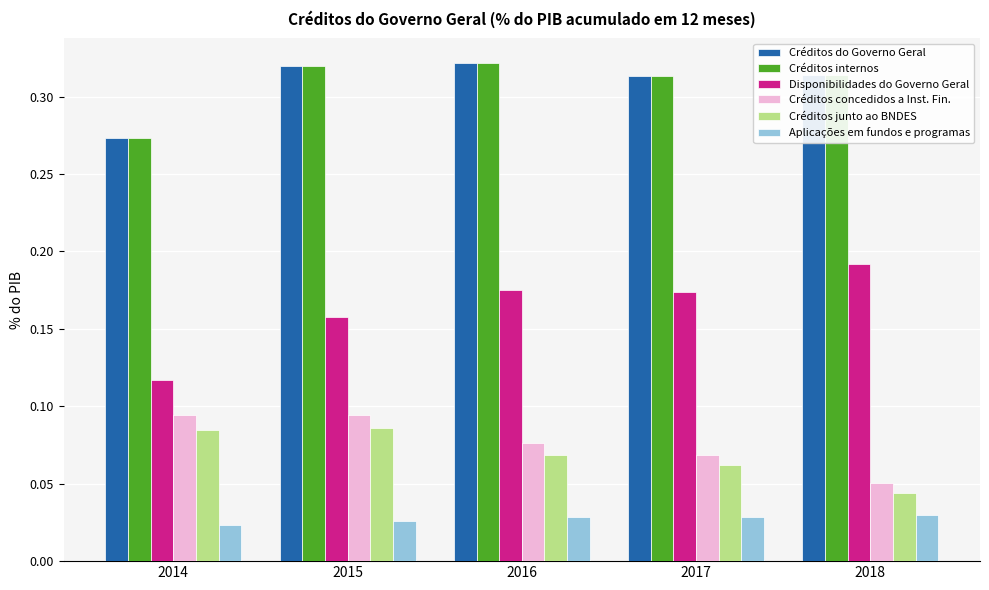

How many groups of bars are there?

5